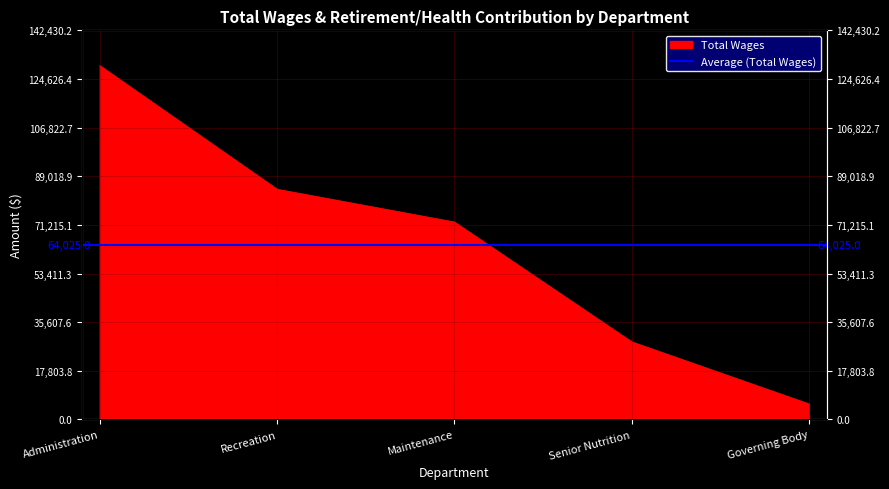

True or false: there are more than 1 points higher than both neighbors.

False